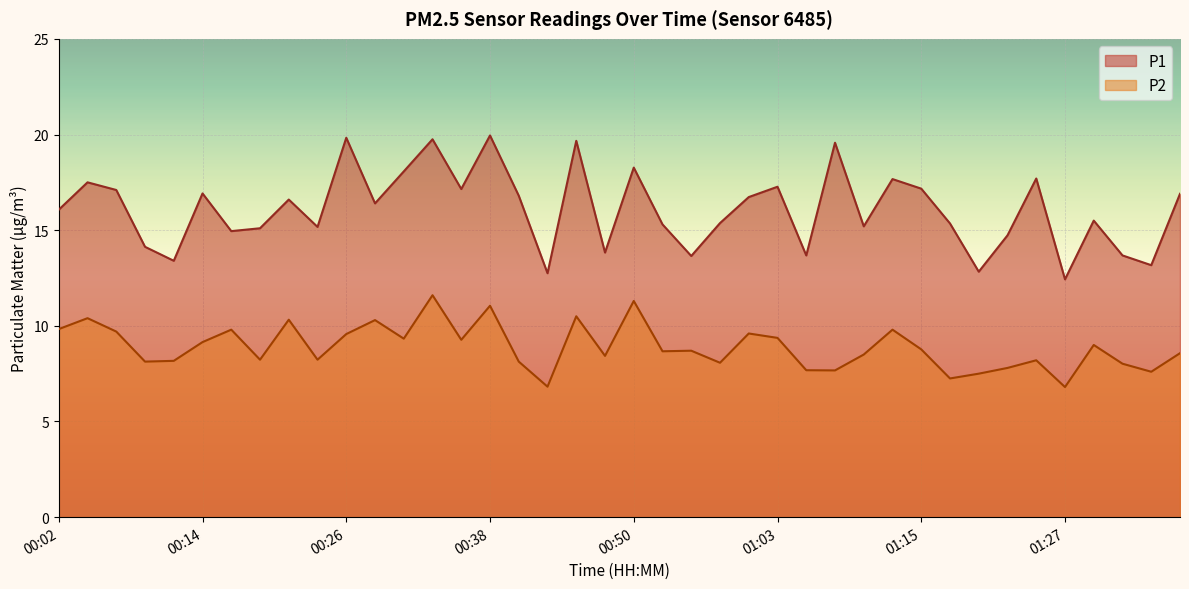

Is it true that P2 equals 13.5 at 01:34?

False